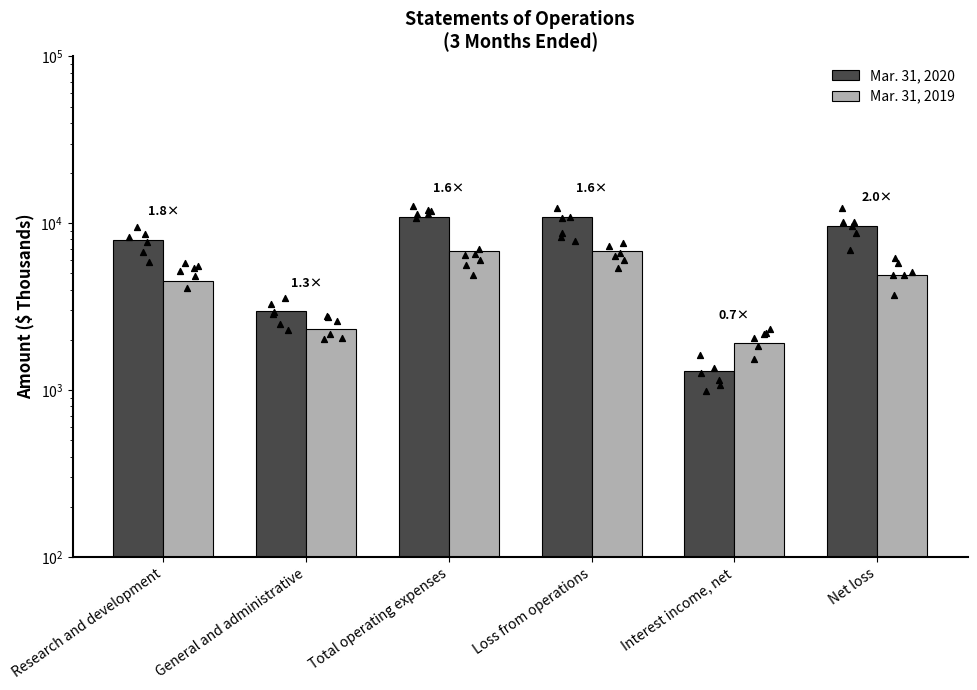

What are all the series names shown in the legend?

Mar. 31, 2020, Mar. 31, 2019